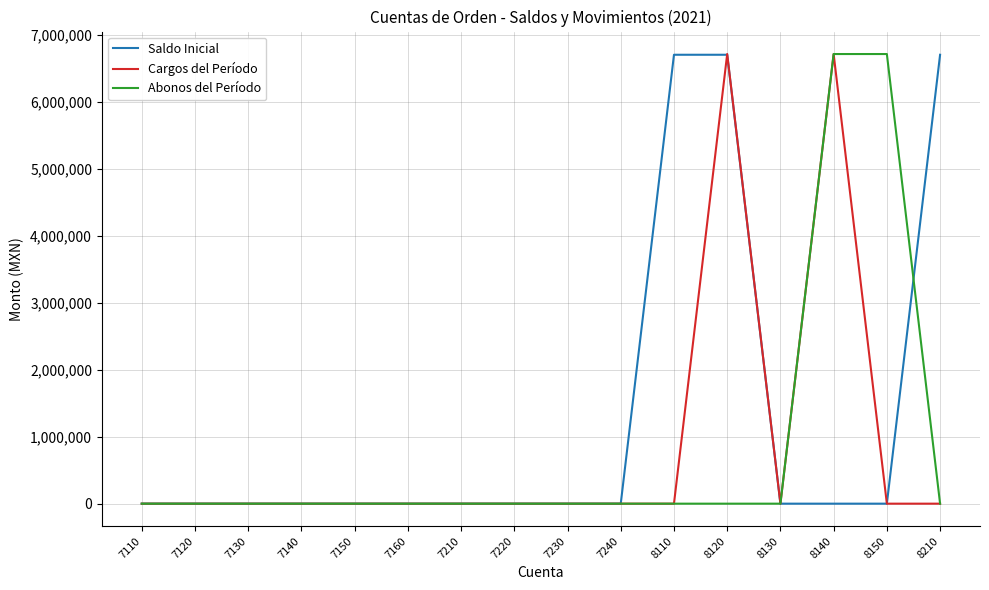

True or false: Saldo Inicial and Cargos del Período intersect in this chart.

True